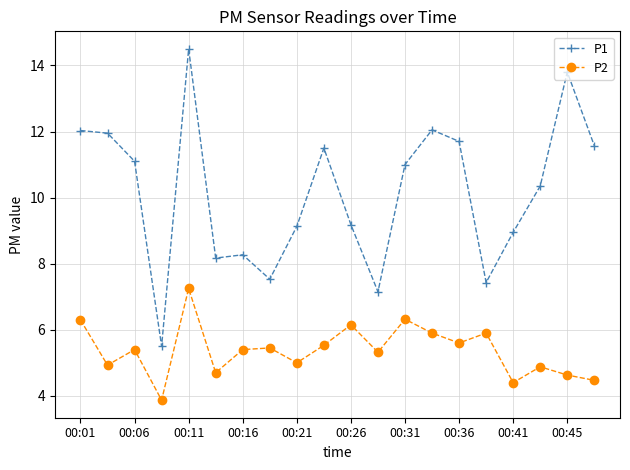

Does the chart have visible grid lines?

Yes